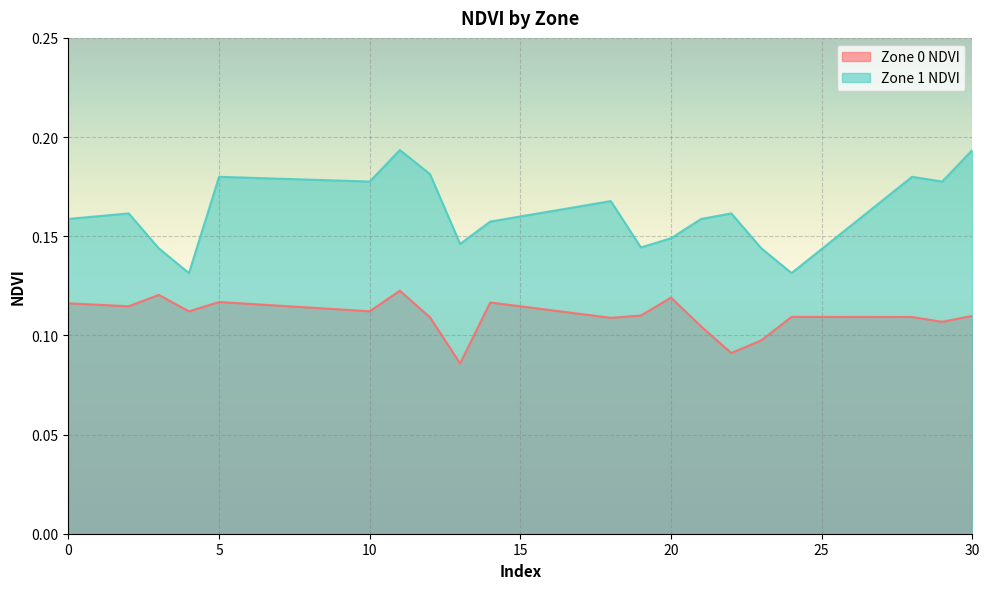

At which category does Zone 0 NDVI reach its first local valley?

2